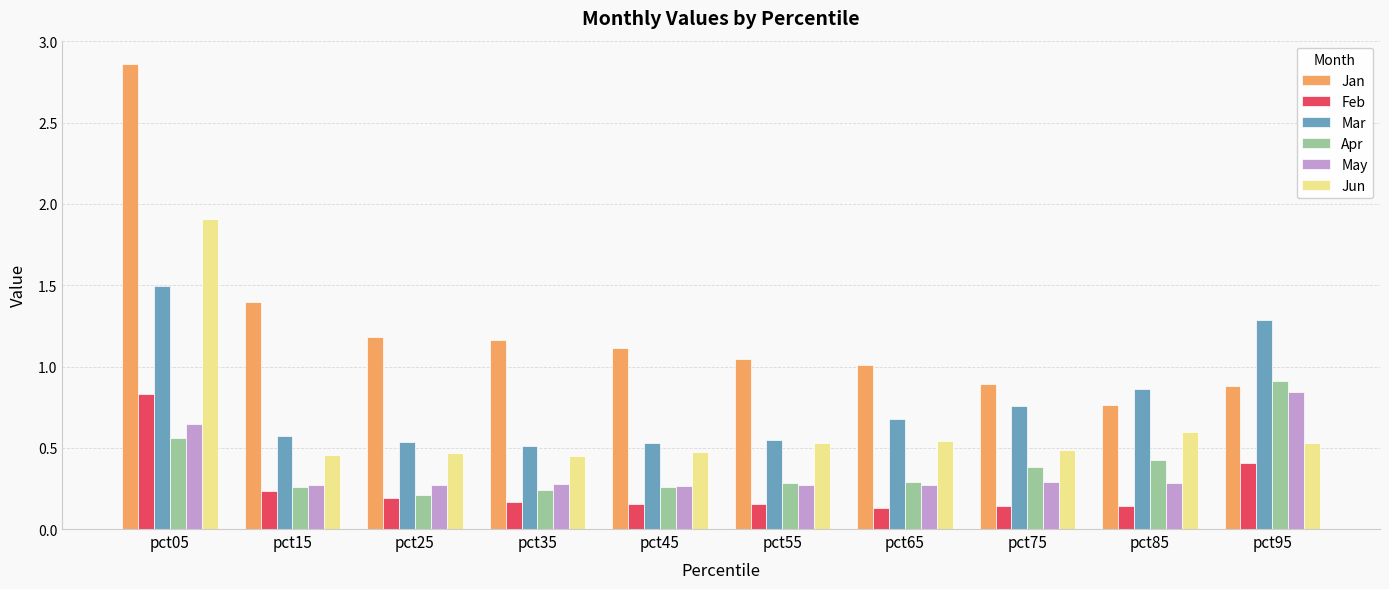

Count the number of data series in this chart.

6